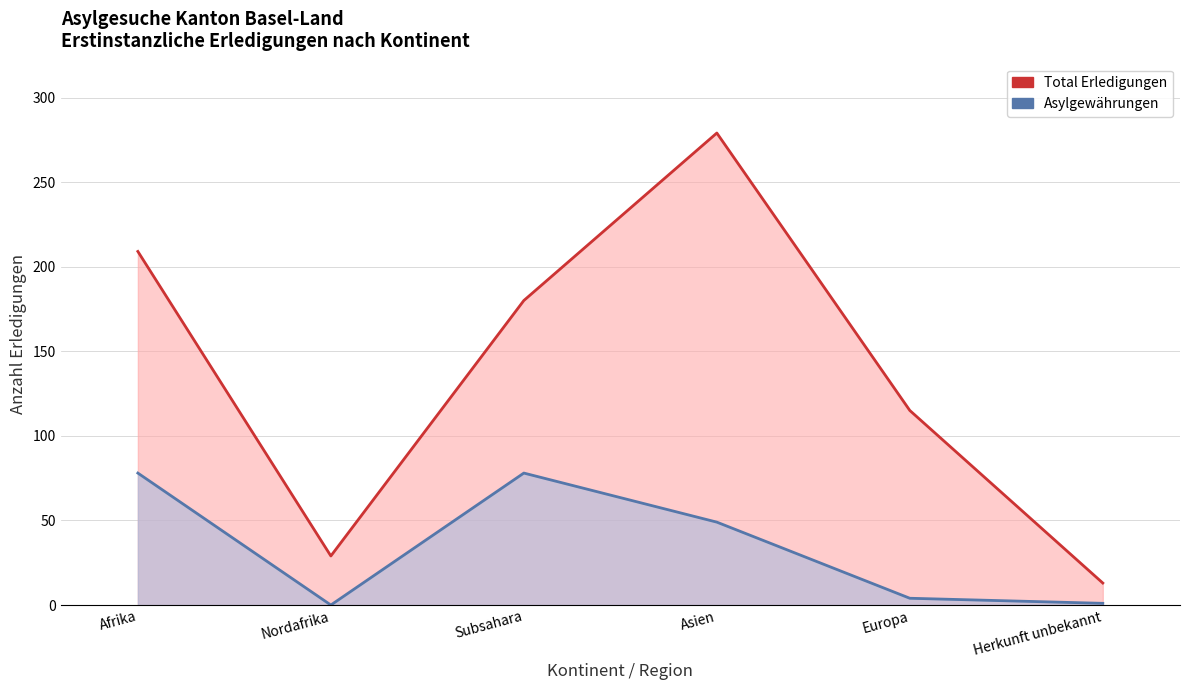

What is the difference between the maximum and minimum values in the Total Erledigungen series?

266